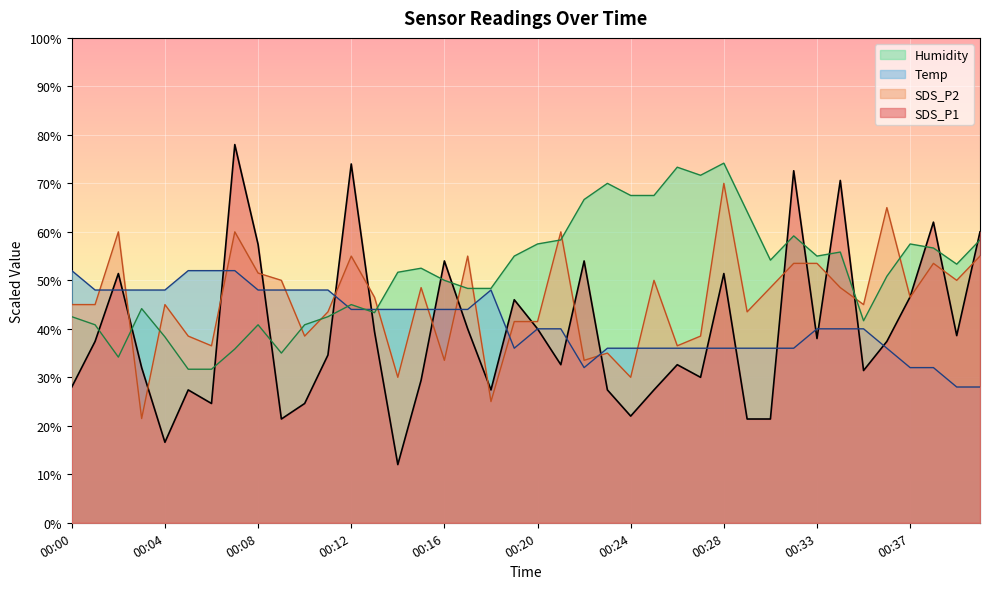

Reading right to left, extract all data points from this chart.

SDS_P1: 00:40=60.0	00:39=38.6	00:38=62.0	00:37=46.6	00:36=37.4	00:35=31.4	00:34=70.6	00:33=38.0	00:32=72.6	00:31=21.4	00:29=21.4	00:28=51.4	00:27=30.0	00:26=32.6	00:25=27.4	00:24=22.0	00:23=27.4	00:22=54.0	00:21=32.6	00:20=40.0	00:19=46.0	00:18=27.4	00:17=40.0	00:16=54.0	00:15=29.4	00:14=12.0	00:13=39.4	00:12=74.0	00:11=34.6	00:10=24.6	00:09=21.4	00:08=57.4	00:07=78.0	00:06=24.6	00:05=27.4	00:04=16.6	00:03=32.0	00:02=51.4	00:01=37.4	00:00=28.0
SDS_P2: 00:40=55.0	00:39=50.0	00:38=53.5	00:37=46.5	00:36=65.0	00:35=45.0	00:34=48.5	00:33=53.5	00:32=53.5	00:31=48.5	00:29=43.5	00:28=70.0	00:27=38.5	00:26=36.5	00:25=50.0	00:24=30.0	00:23=35.0	00:22=33.5	00:21=60.0	00:20=41.5	00:19=41.5	00:18=25.0	00:17=55.0	00:16=33.5	00:15=48.5	00:14=30.0	00:13=46.5	00:12=55.0	00:11=43.5	00:10=38.5	00:09=50.0	00:08=51.5	00:07=60.0	00:06=36.5	00:05=38.5	00:04=45.0	00:03=21.5	00:02=60.0	00:01=45.0	00:00=45.0
Temp: 00:40=28.0	00:39=28.0	00:38=32.0	00:37=32.0	00:36=36.0	00:35=40.0	00:34=40.0	00:33=40.0	00:32=36.0	00:31=36.0	00:29=36.0	00:28=36.0	00:27=36.0	00:26=36.0	00:25=36.0	00:24=36.0	00:23=36.0	00:22=32.0	00:21=40.0	00:20=40.0	00:19=36.0	00:18=48.0	00:17=44.0	00:16=44.0	00:15=44.0	00:14=44.0	00:13=44.0	00:12=44.0	00:11=48.0	00:10=48.0	00:09=48.0	00:08=48.0	00:07=52.0	00:06=52.0	00:05=52.0	00:04=48.0	00:03=48.0	00:02=48.0	00:01=48.0	00:00=52.0
Humidity: 00:40=58.3	00:39=53.3	00:38=56.7	00:37=57.5	00:36=50.8	00:35=41.7	00:34=55.8	00:33=55.0	00:32=59.2	00:31=54.2	00:29=64.2	00:28=74.2	00:27=71.7	00:26=73.3	00:25=67.5	00:24=67.5	00:23=70.0	00:22=66.7	00:21=58.3	00:20=57.5	00:19=55.0	00:18=48.3	00:17=48.3	00:16=50.0	00:15=52.5	00:14=51.7	00:13=43.3	00:12=45.0	00:11=42.5	00:10=40.8	00:09=35.0	00:08=40.8	00:07=35.8	00:06=31.7	00:05=31.7	00:04=38.3	00:03=44.2	00:02=34.2	00:01=40.8	00:00=42.5